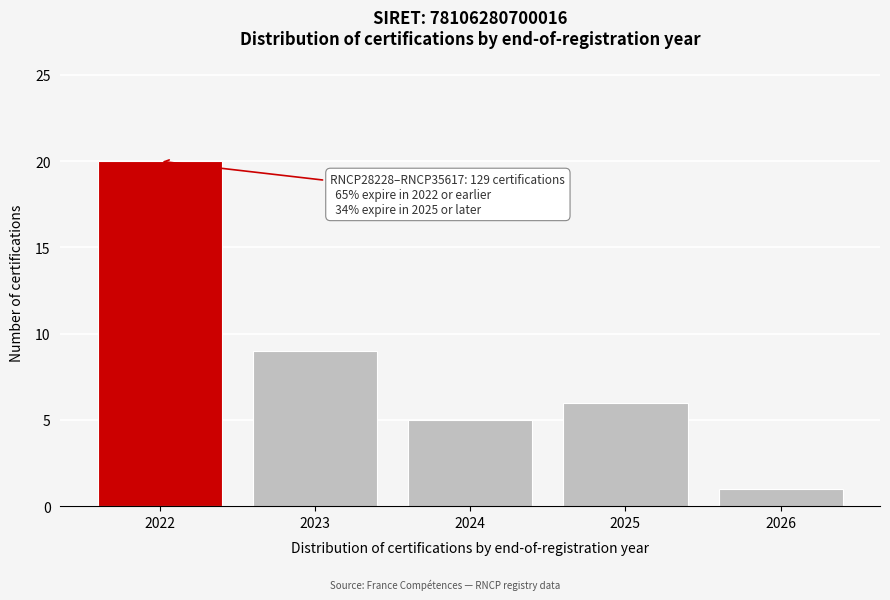

Reading left to right, transcribe all the data shown in this chart.

2022=20	2023=9	2024=5	2025=6	2026=1